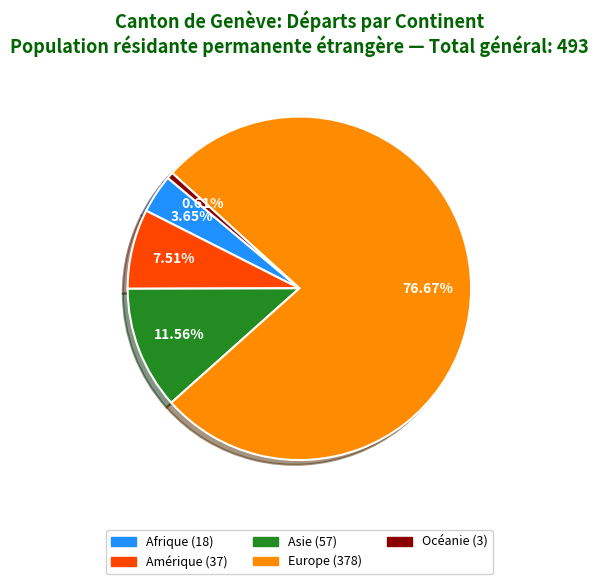

Between Amérique and Asie, which is larger?

Asie